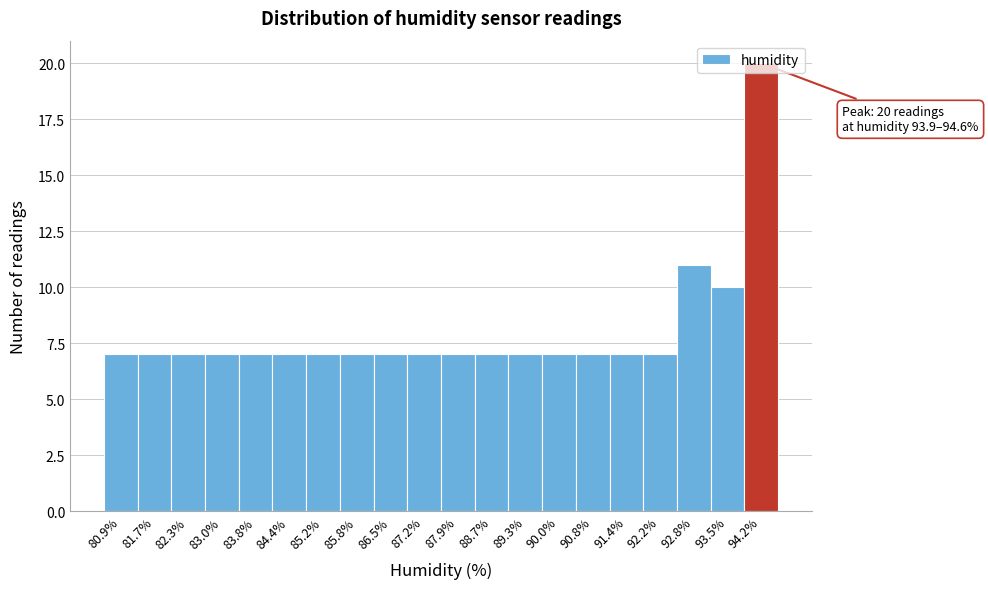

Which range on the x-axis has the tallest bar?

93.9 to 94.6